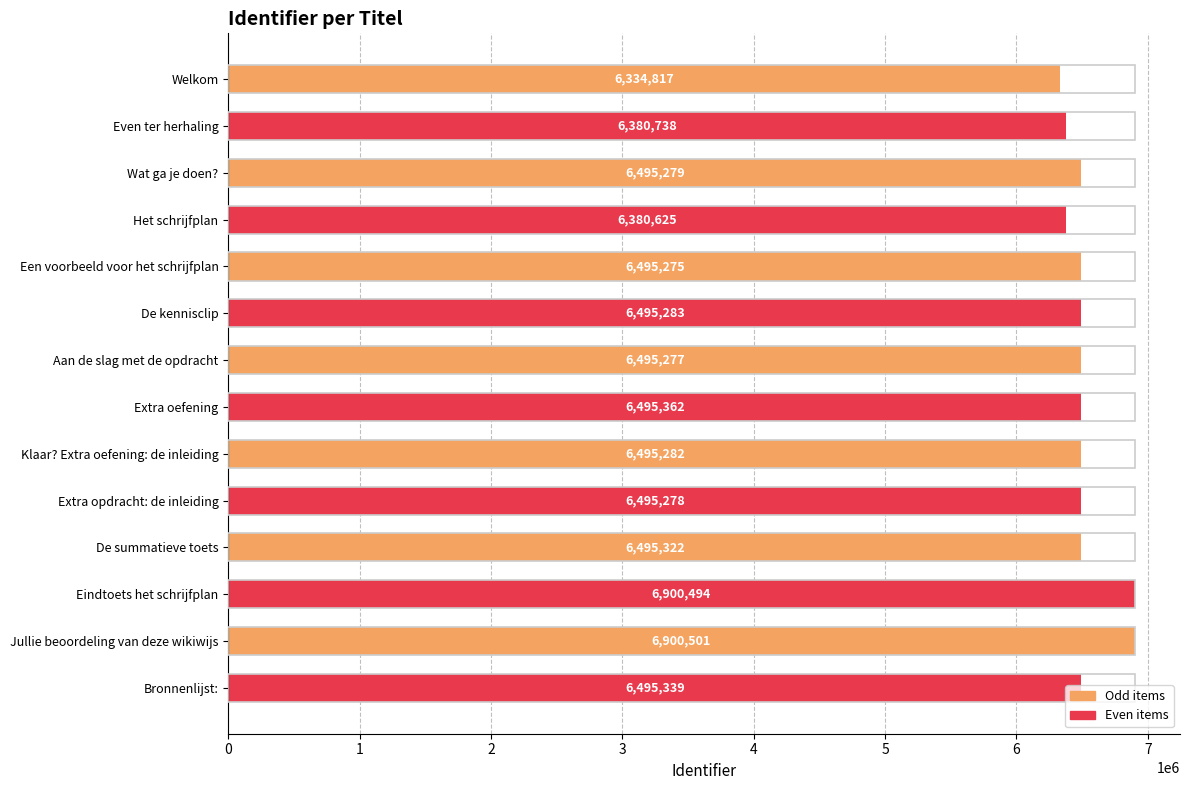

True or false: the data shows 2500253 at Jullie beoordeling van deze wikiwijs.

False